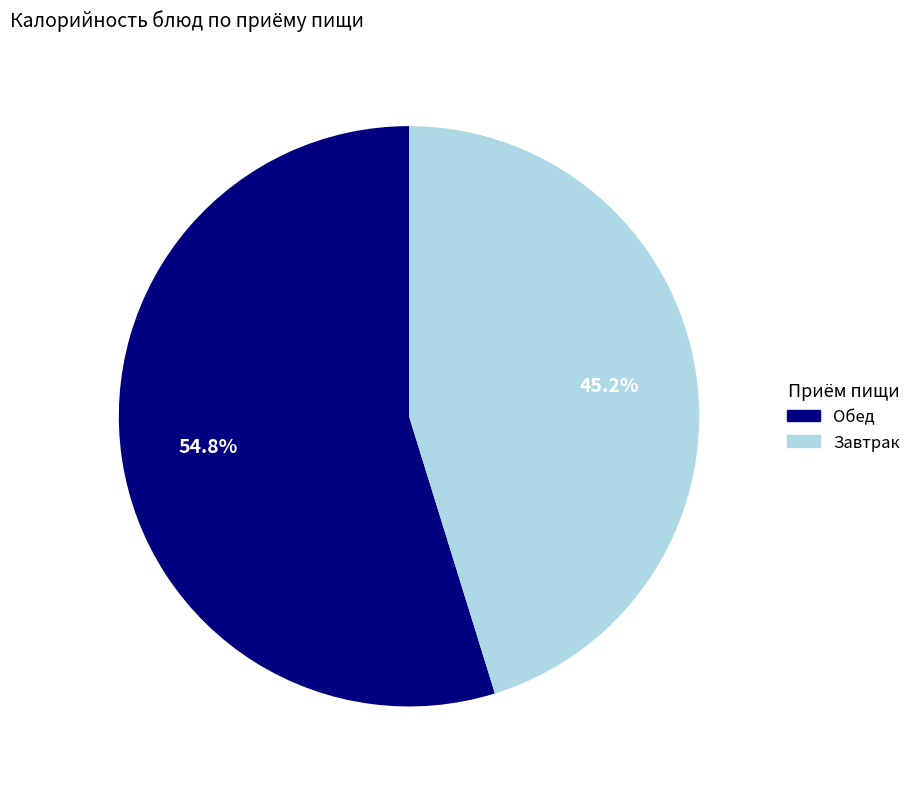

Is there a majority slice in this chart?

Yes